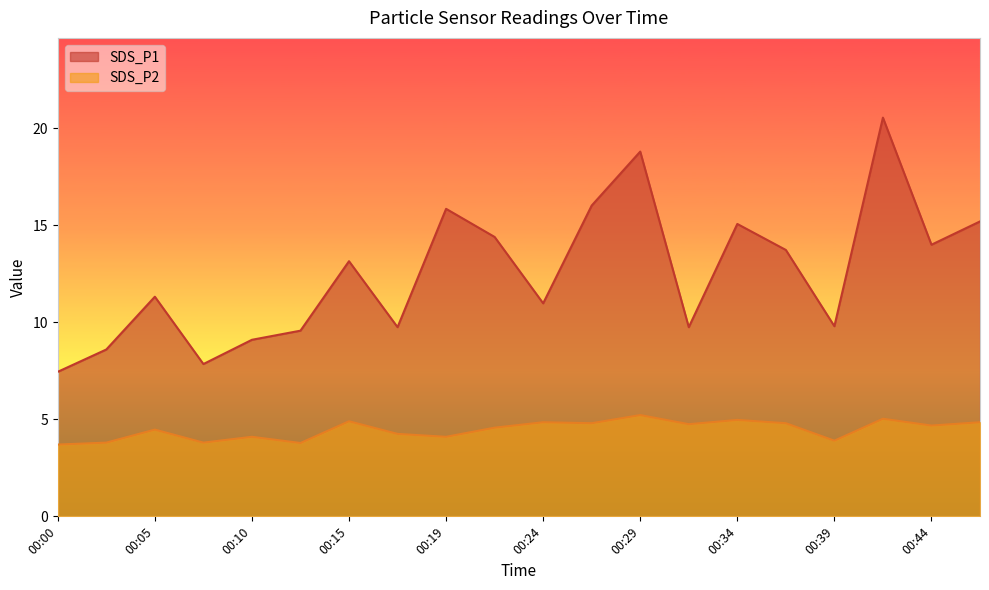

True or false: SDS_P1 and SDS_P2 intersect in this chart.

False